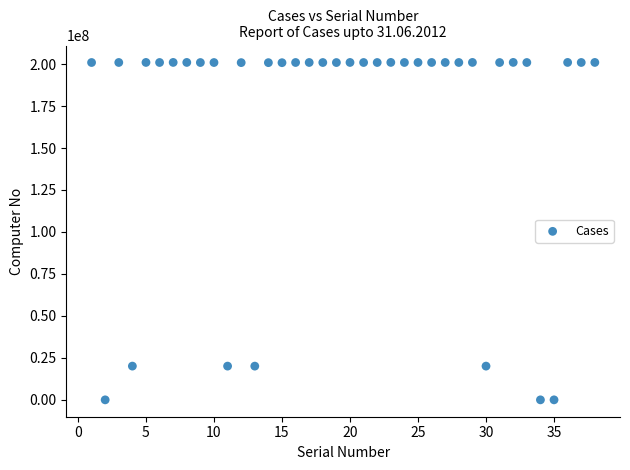

What is the range of X values (max minus min)?

37